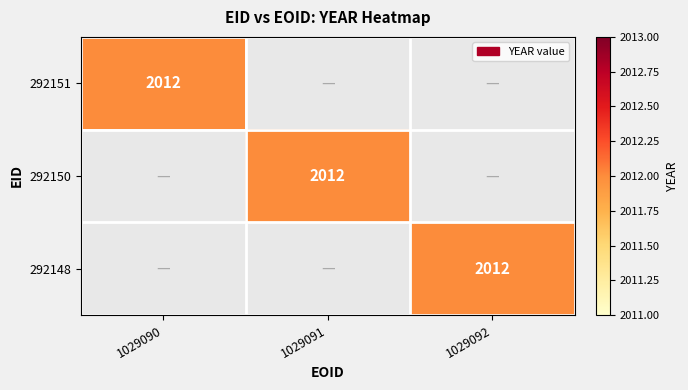

The 292148 series shows 2012 at 1029092. True or false?

True